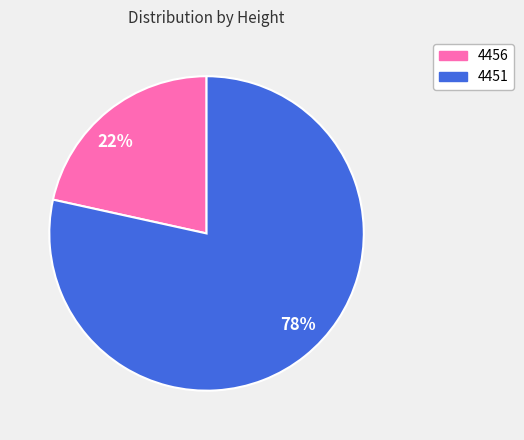

What is the majority slice?

4451